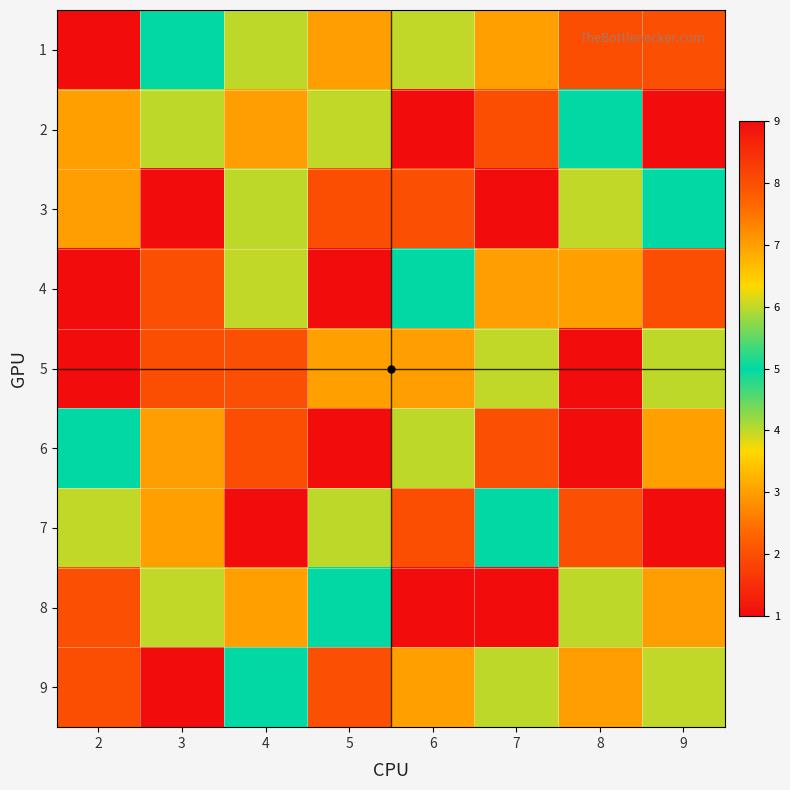

Rank the series by their maximum value, from lowest to highest.

1, 2, 3, 4, 5, 6, 7, 8, 9